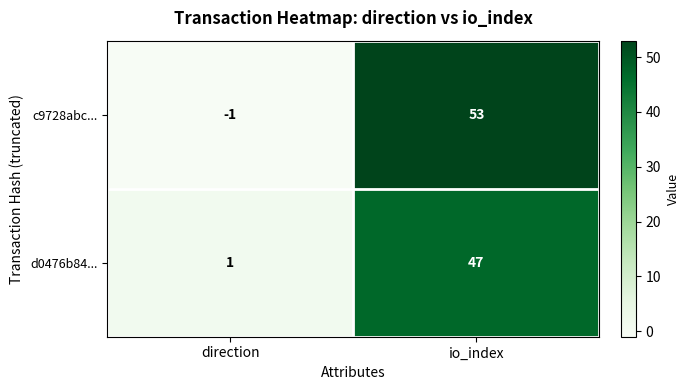

Reading right to left, what are all the values shown in this chart?

c9728abc...: io_index=53	direction=-1
d0476b84...: io_index=47	direction=1